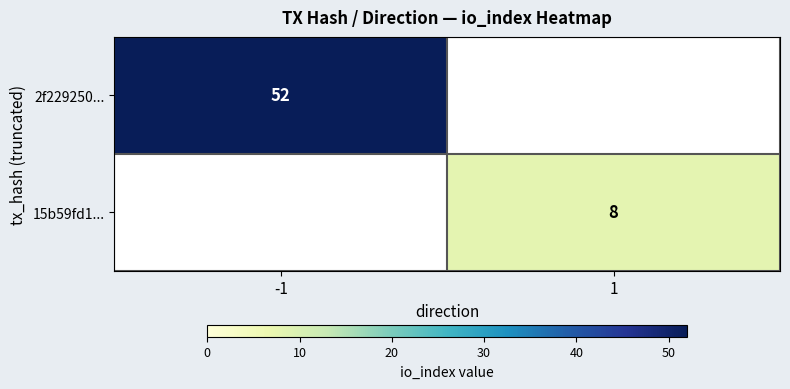

The value of 2f229250... at -1 is 74. True or false?

False